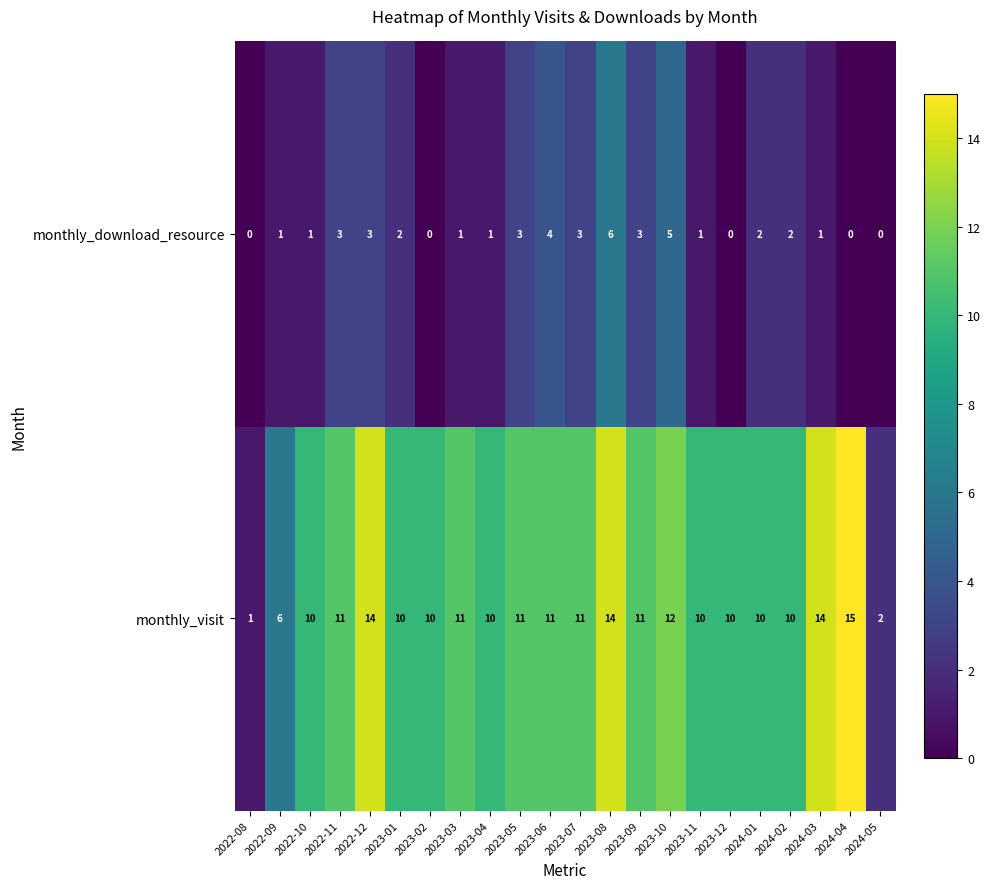

What is the sum of the monthly_download_resource values at 2022-11 and 2024-02?

5